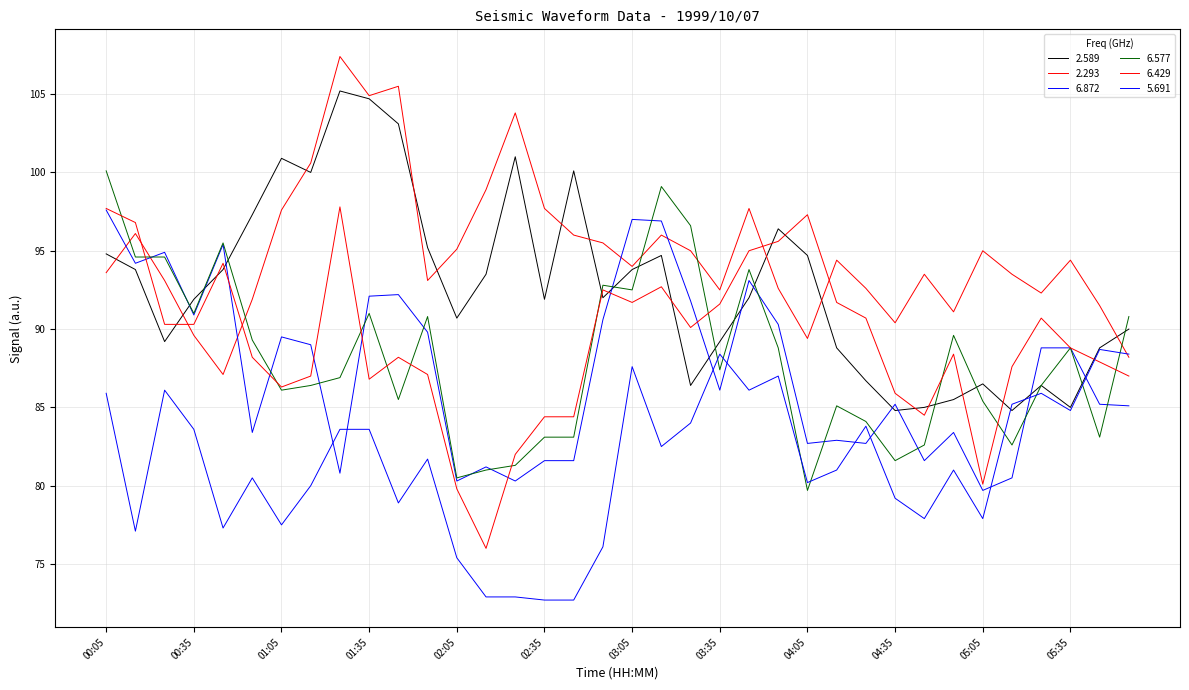

How many intersections are there between 6.872 and 5.691?

9